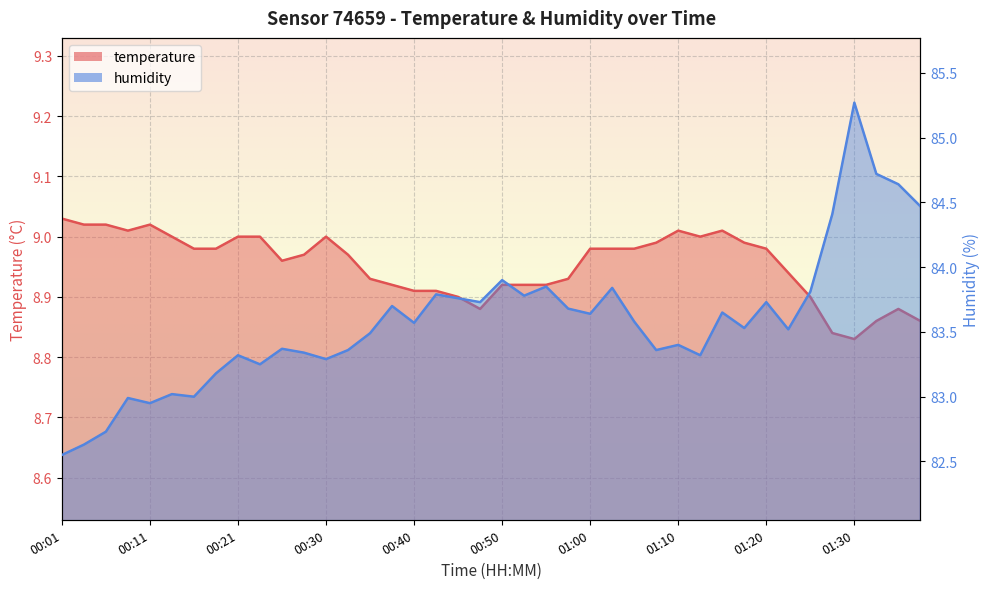

Which category has the lowest value across all series?

01:30